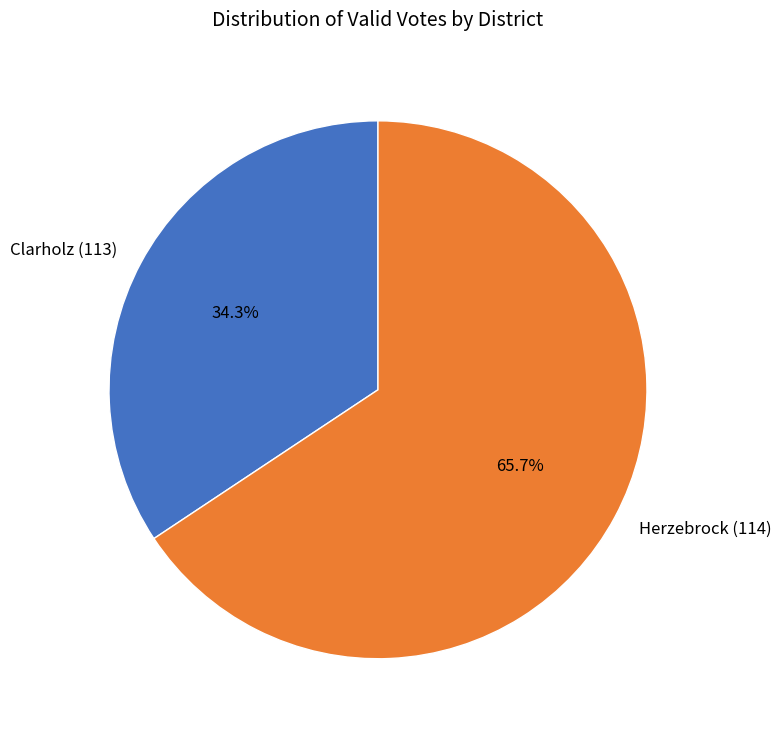

To the nearest percent, what is the average slice percentage?

50%